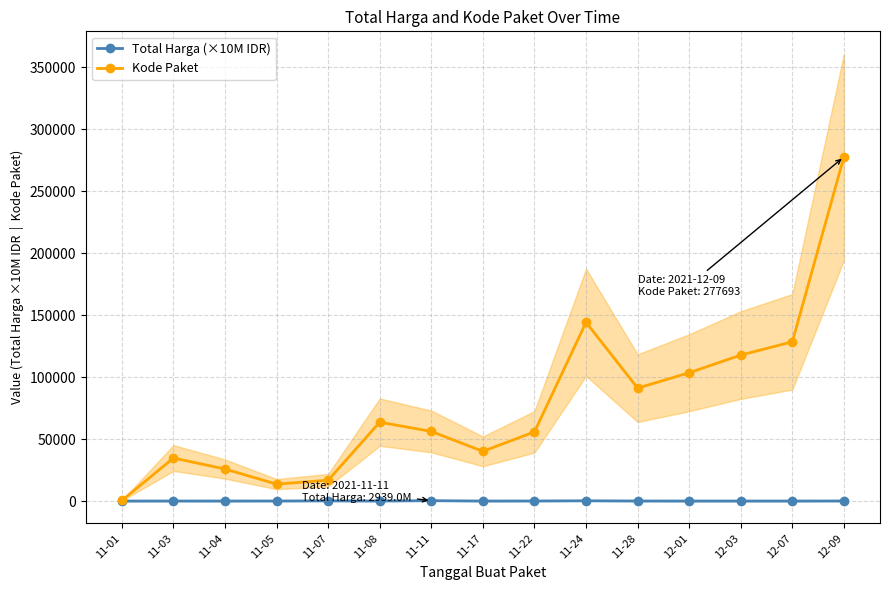

Where is Kode Paket nearest to the value 139078?

11-24